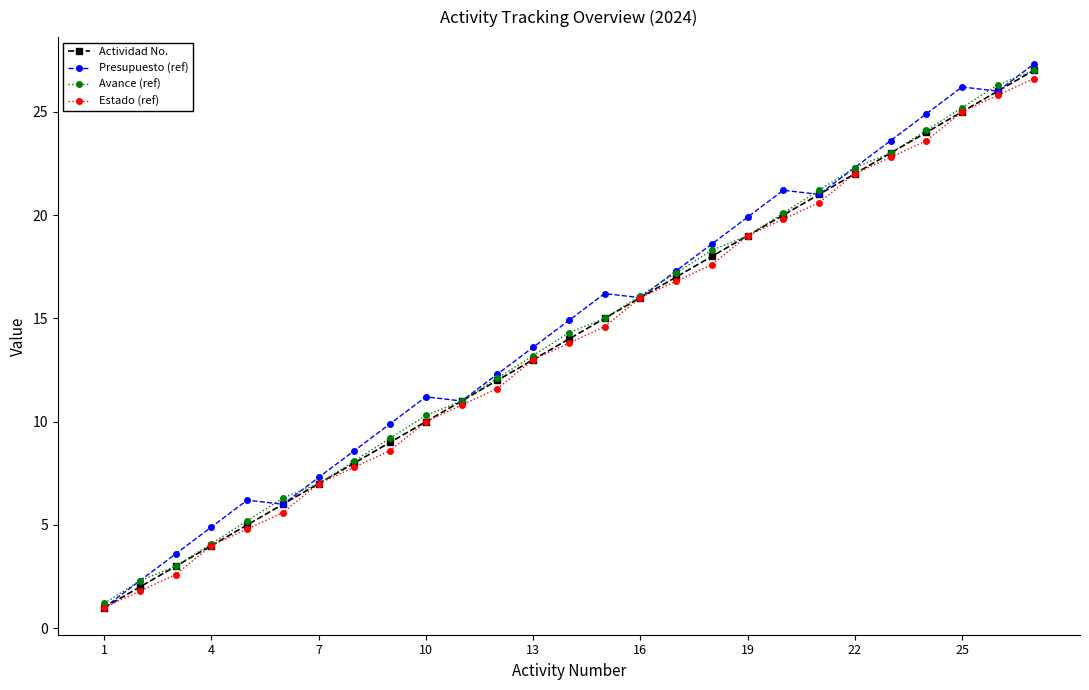

Rank the series by their average value, from highest to lowest.

Presupuesto (ref), Avance (ref), Actividad No., Estado (ref)